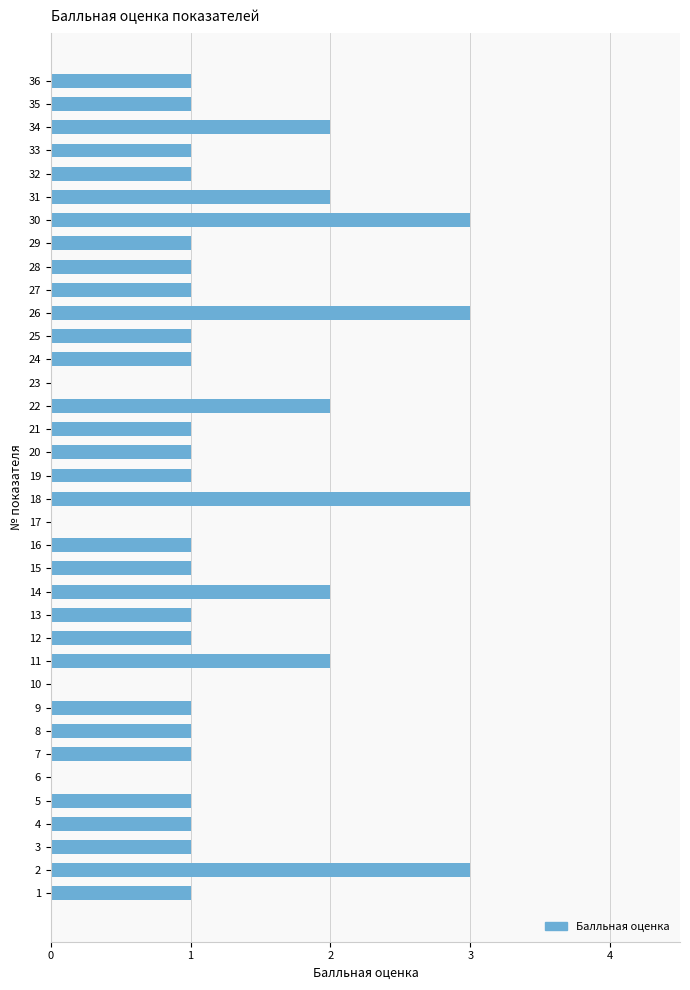

Is it true that the value at 6 is 2?

False